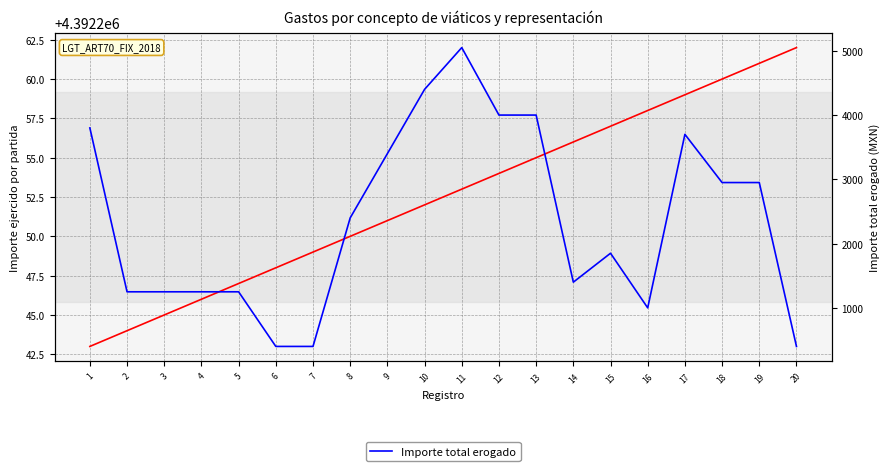

Rank the categories by Importe ejercido por partida value from highest to lowest.

20, 19, 18, 17, 16, 15, 14, 13, 12, 11, 10, 9, 8, 7, 6, 5, 4, 3, 2, 1